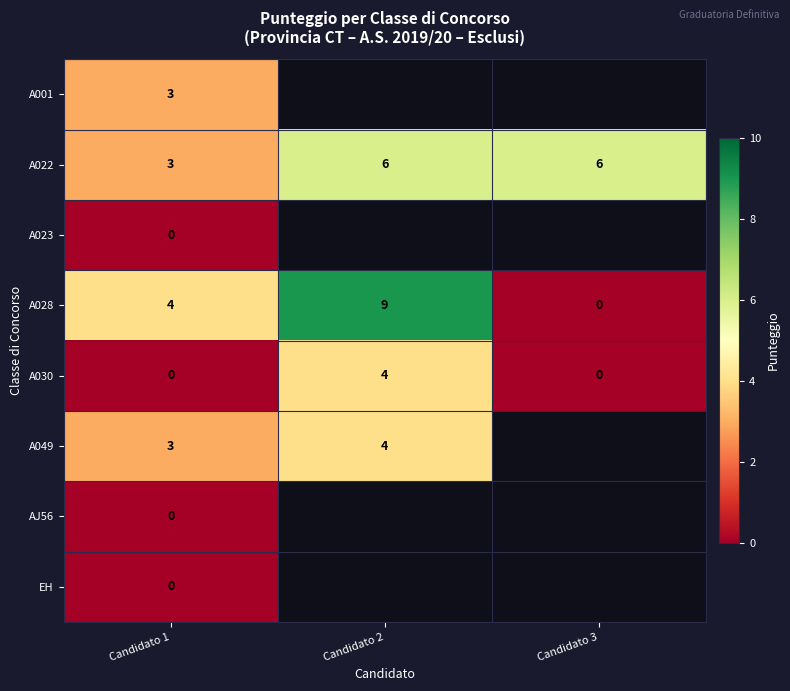

At which category does the chart reach its minimum across all series?

Candidato 1